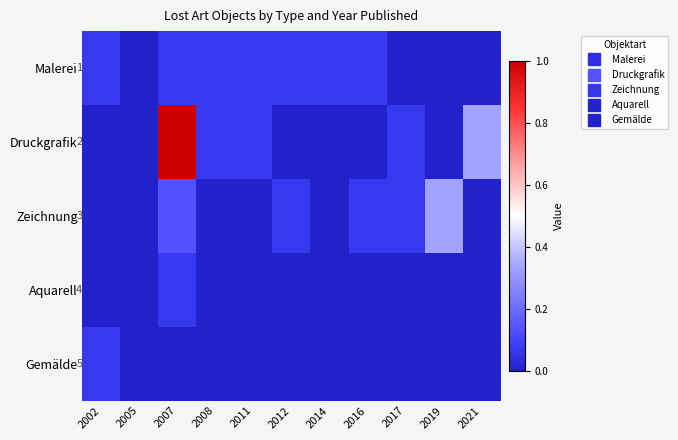

What is the greatest value displayed?

1.0